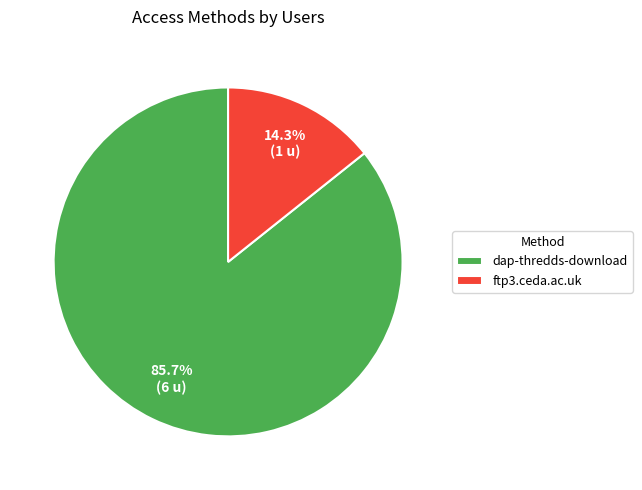

True or false: ftp3.ceda.ac.uk accounts for 2% of the total.

False